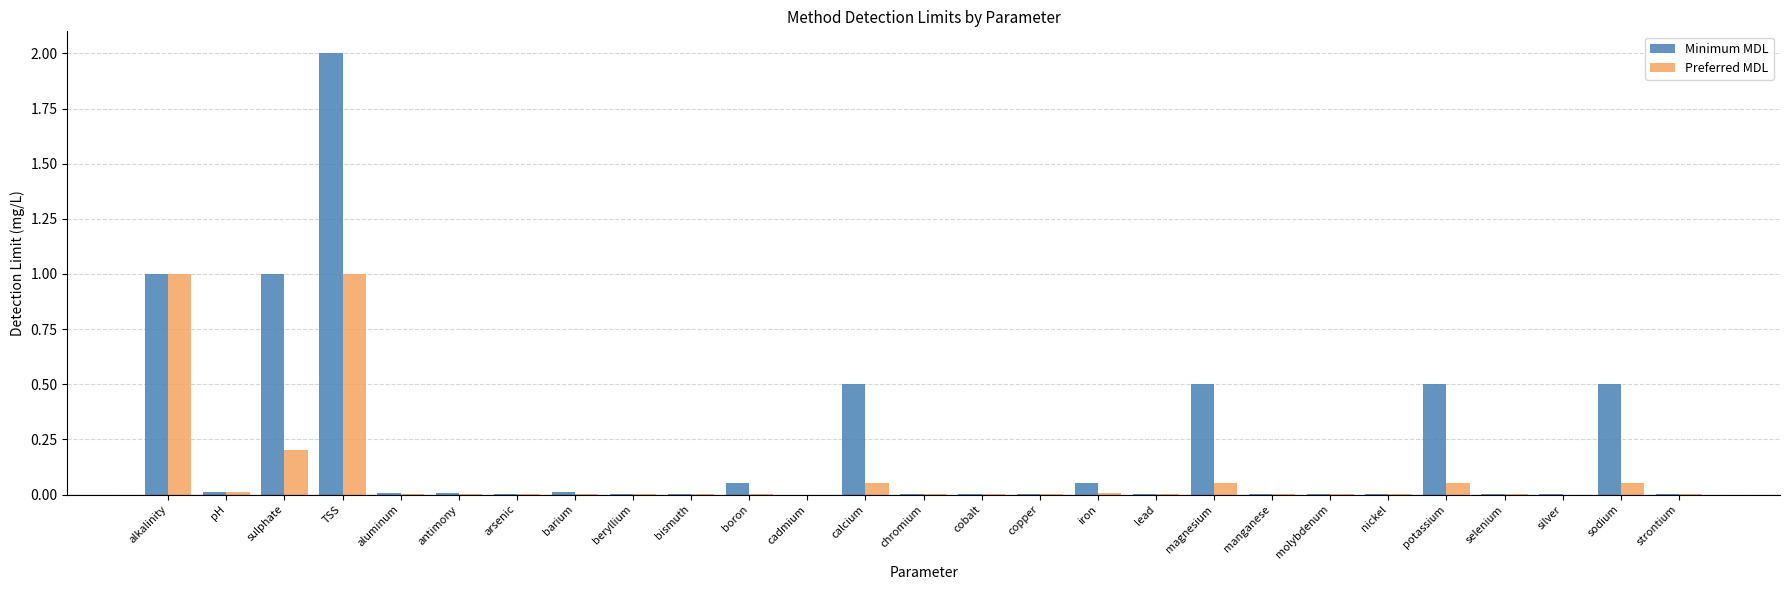

Which series has the largest total across all categories?

Minimum MDL